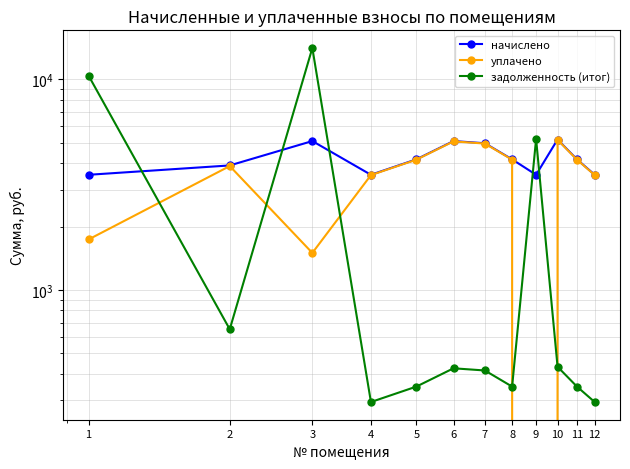

Which series changed the most between 4 and 7?

начислено